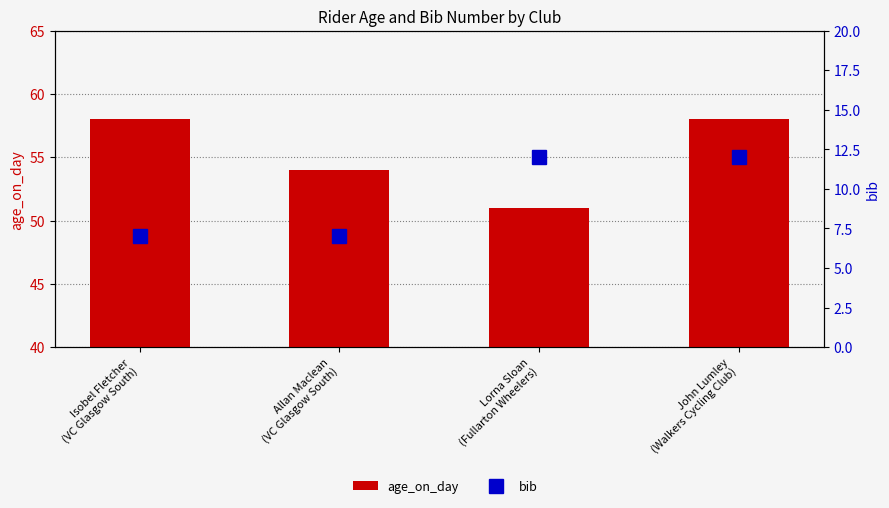

Between Allan Maclean
(VC Glasgow South) and John Lumley
(Walkers Cycling Club), which series saw the biggest shift?

bib